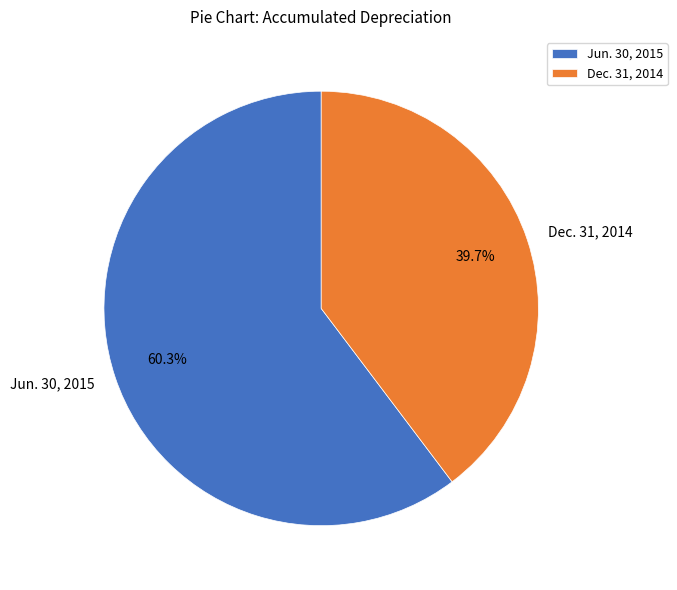

How many segments does this pie chart have?

2